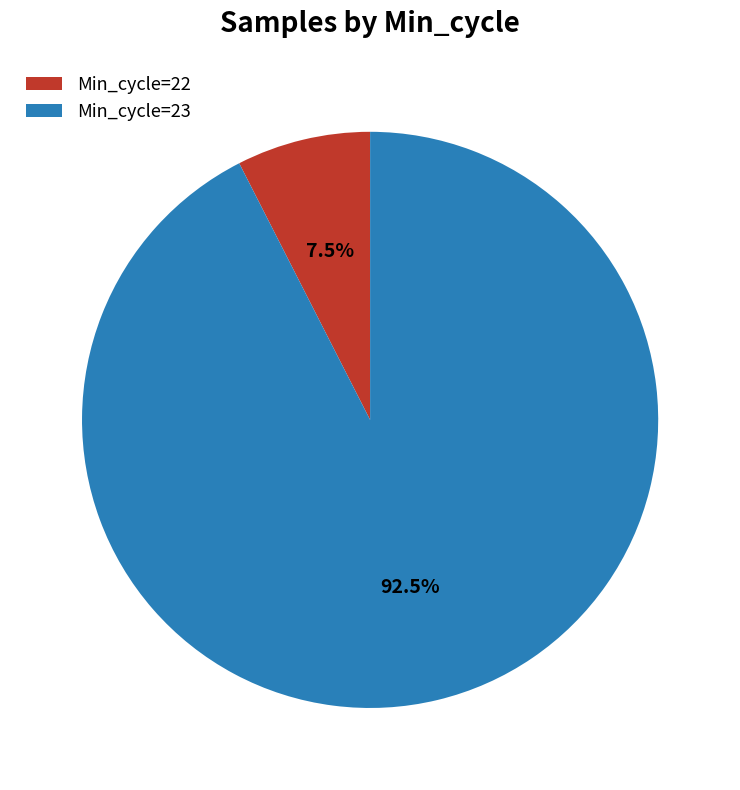

Combined, do Min_cycle=22 and Min_cycle=23 account for over 50%?

Yes